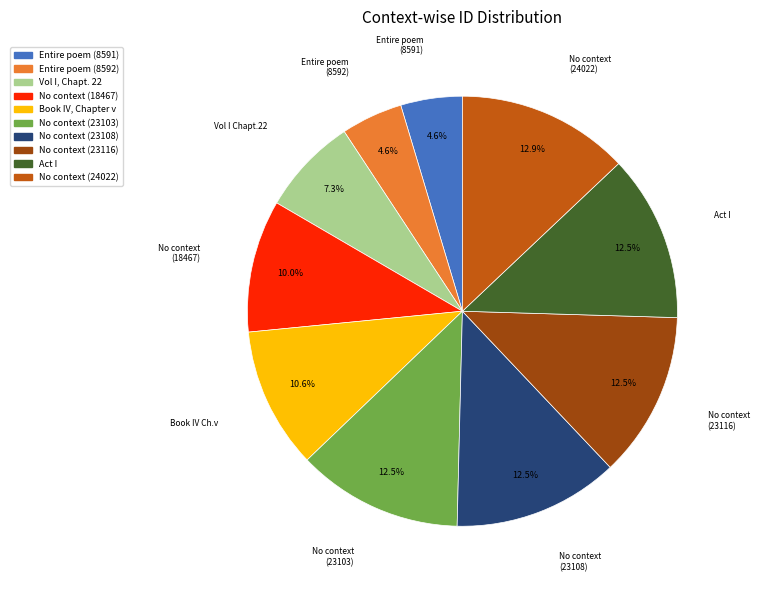

Does any single category account for the majority?

No